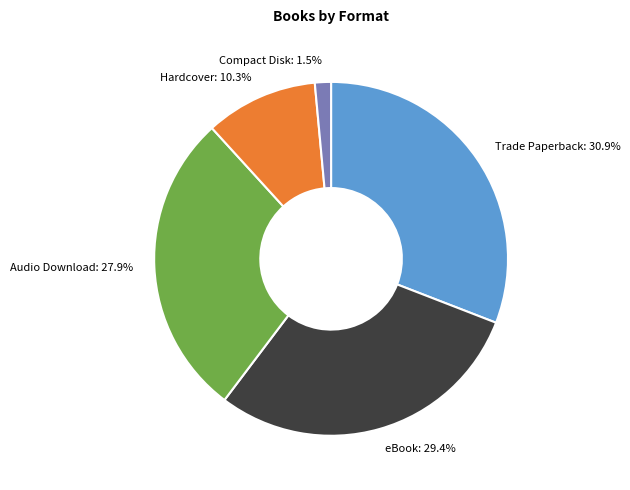

Does Hardcover represent more than half of the total?

No